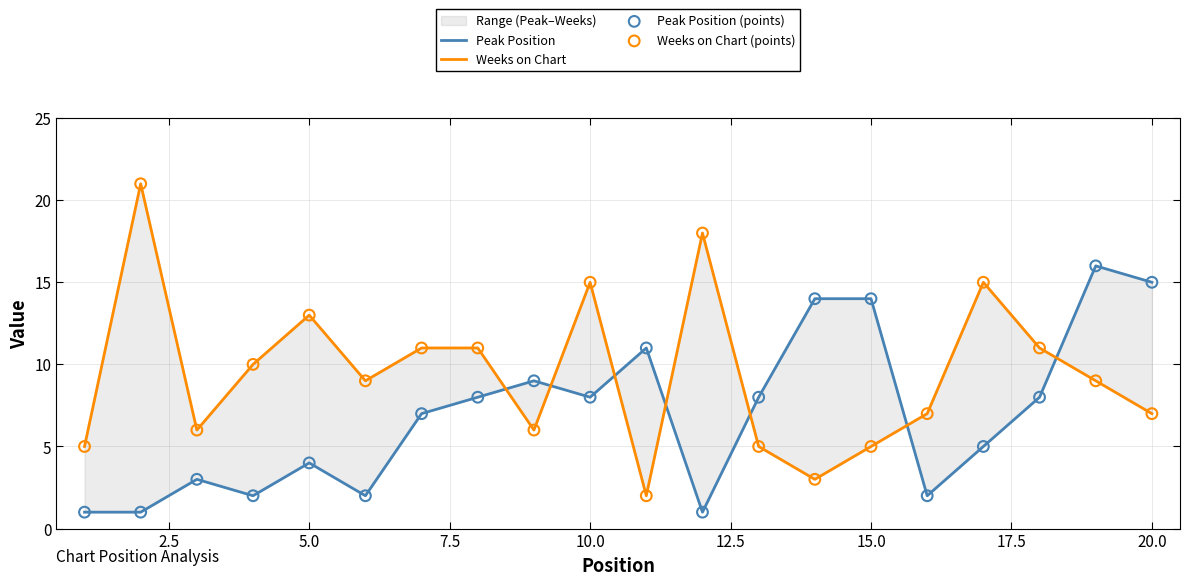

Which series reaches the minimum Y coordinate?

Peak Position